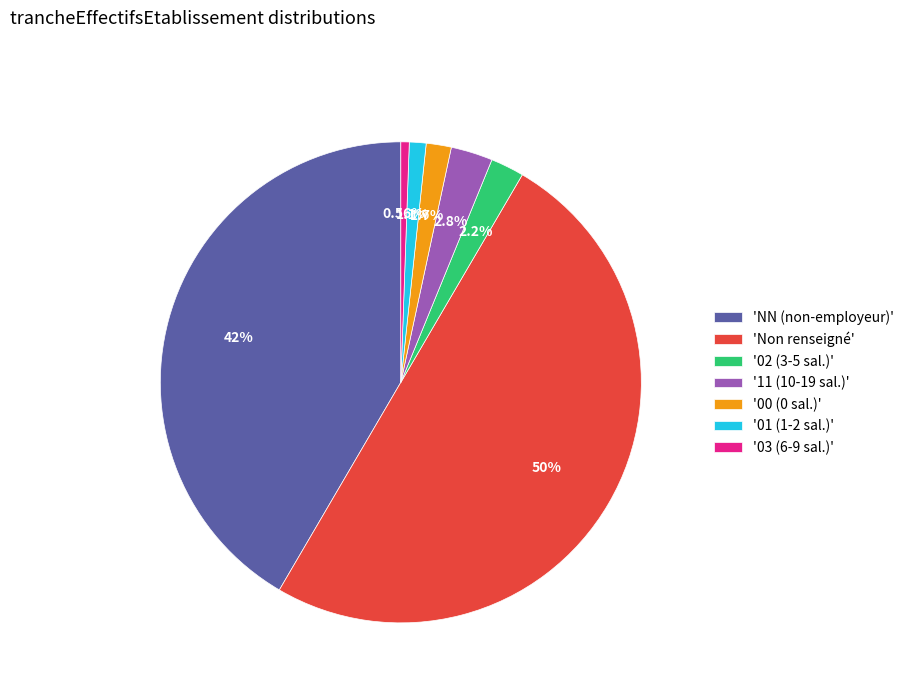

Rank the categories by value from lowest to highest.

'03 (6-9 sal.)', '01 (1-2 sal.)', '00 (0 sal.)', '02 (3-5 sal.)', '11 (10-19 sal.)', 'NN (non-employeur)', 'Non renseigné'